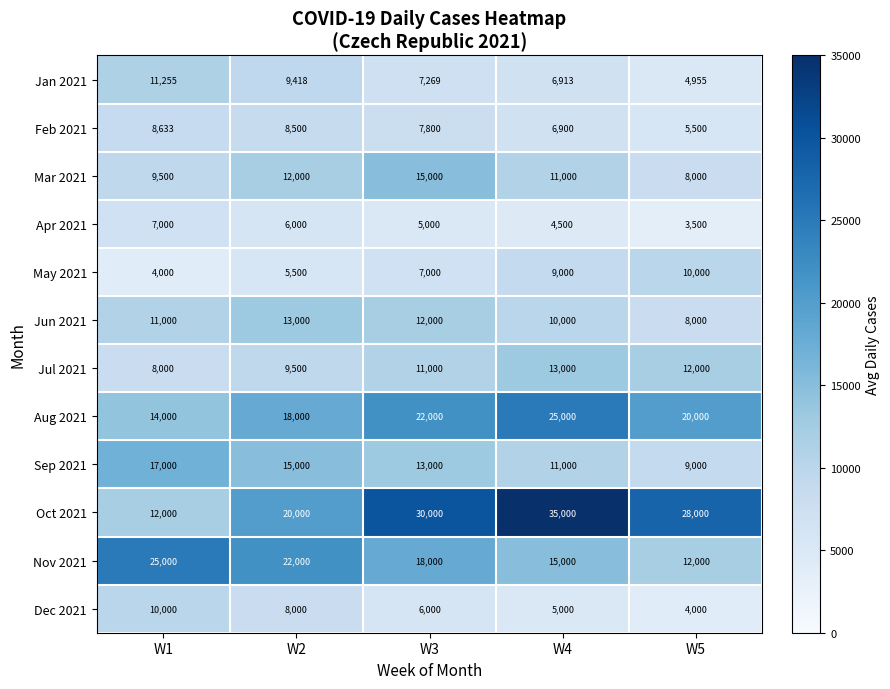

Which label corresponds to the smallest value in the chart?

W5